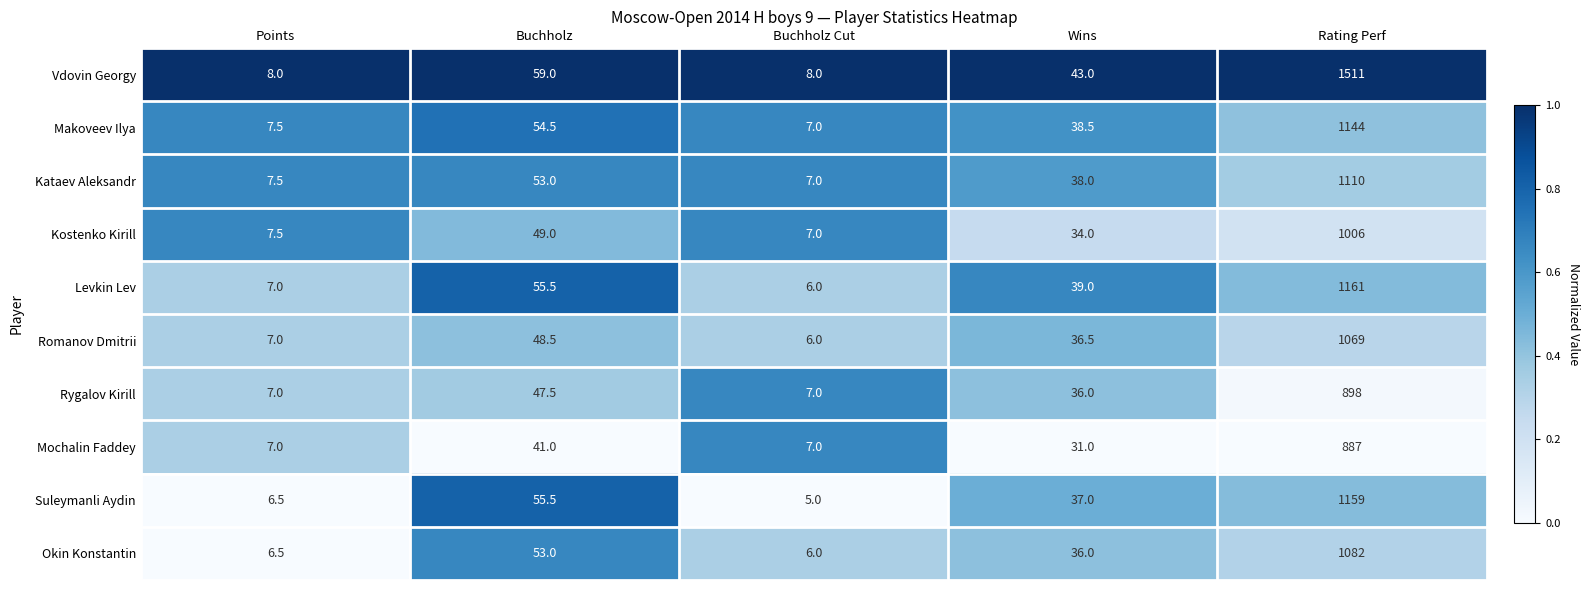

At which label is Kostenko Kirill closest to 506?

Buchholz